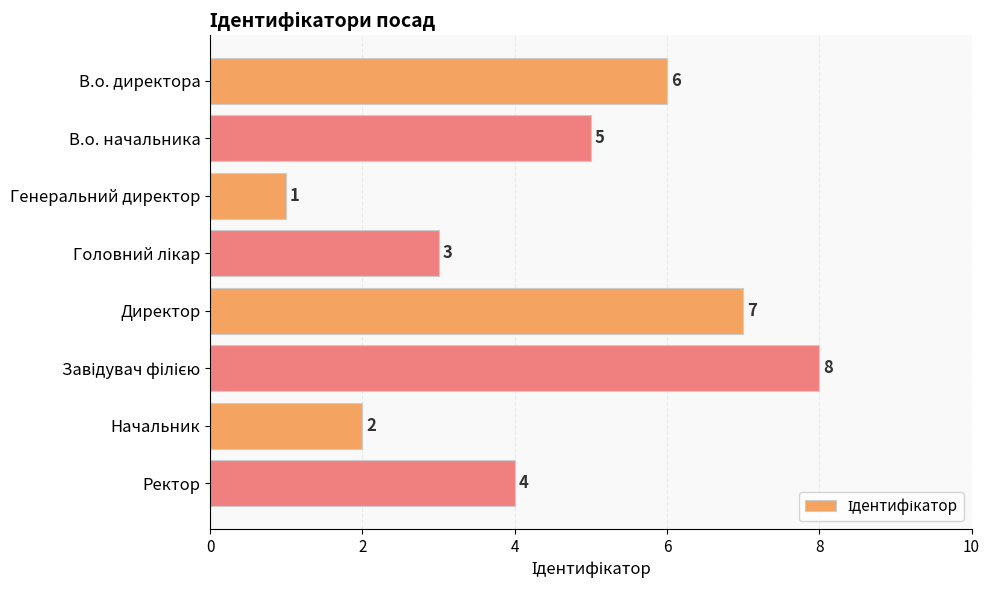

What is the maximum value shown in the chart?

8